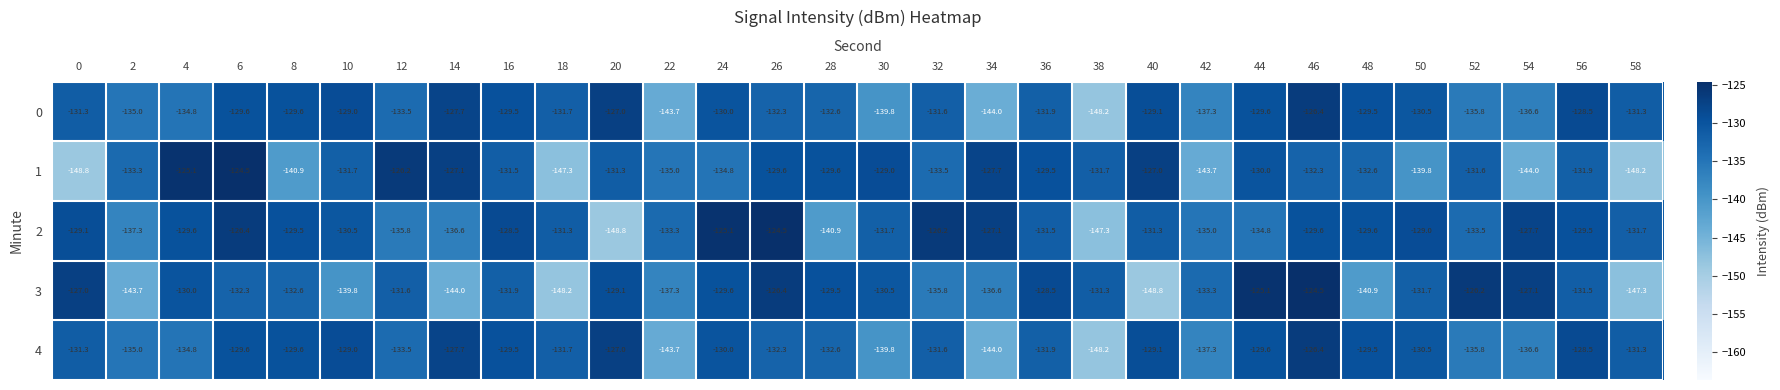

Where is 3 nearest to the value -136?

32